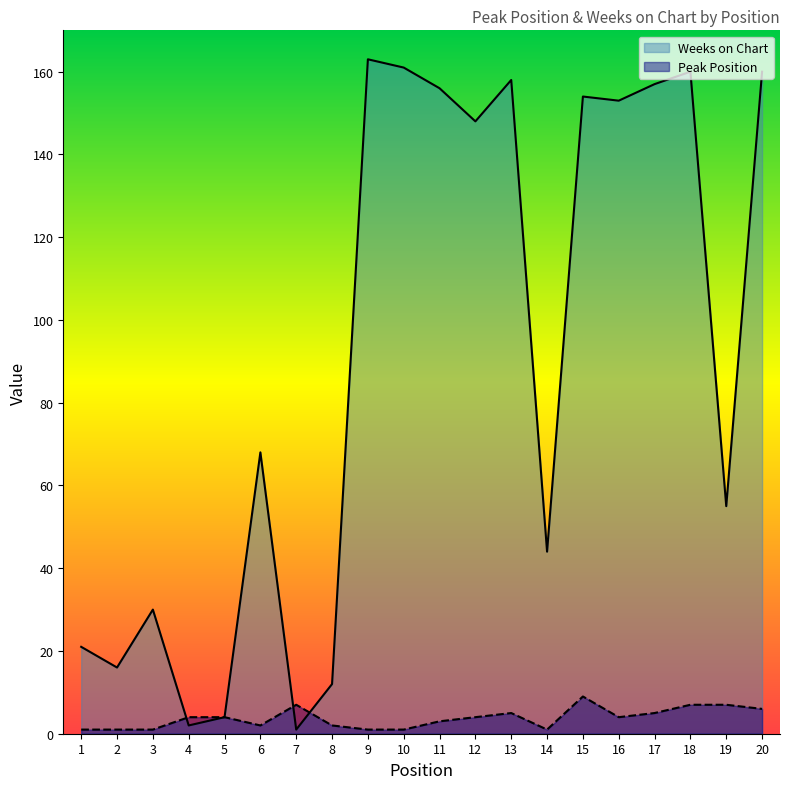

True or false: Weeks on Chart and Peak Position cross at least once.

True